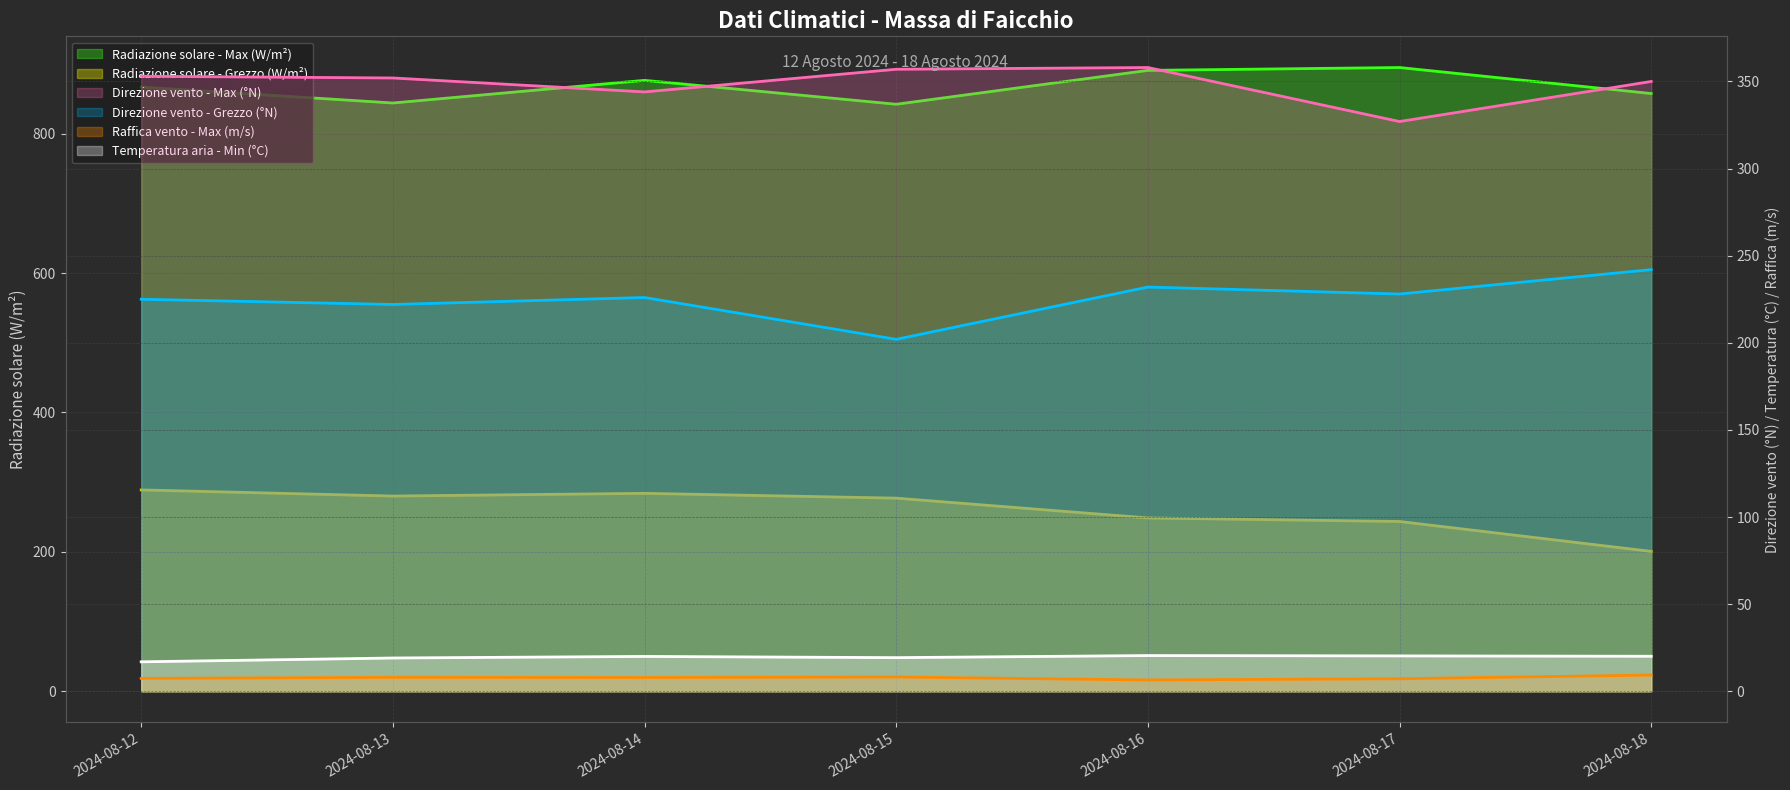

Rank the series by their maximum value, from lowest to highest.

Raffica vento - Max, Temperatura aria - Min, Direzione vento - Grezzo, Radiazione solare - Grezzo, Direzione vento - Max, Radiazione solare - Max